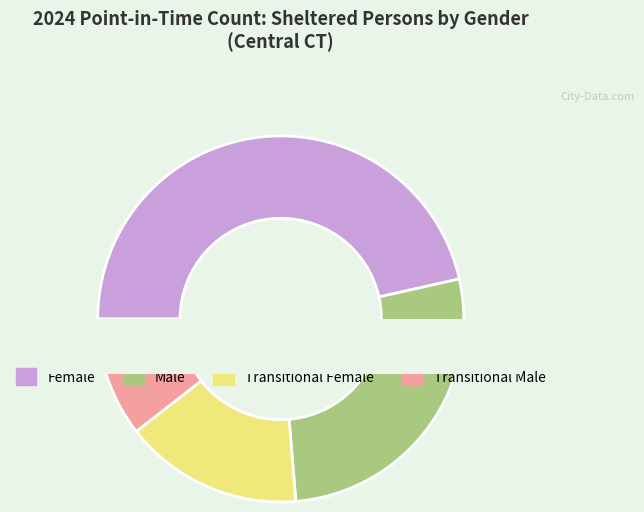

Does Transitional Female account for over 50% of the chart?

No